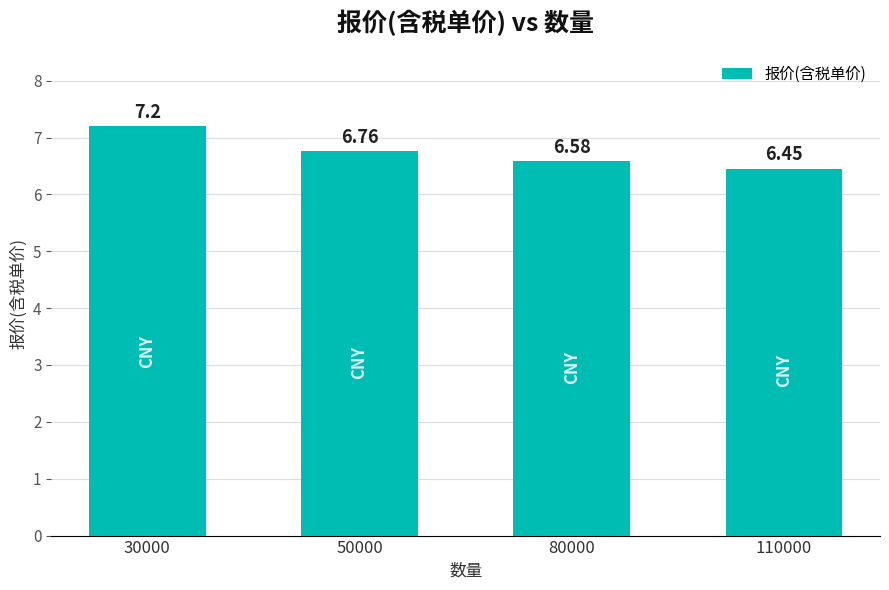

How many values are between 6 and 7?

3